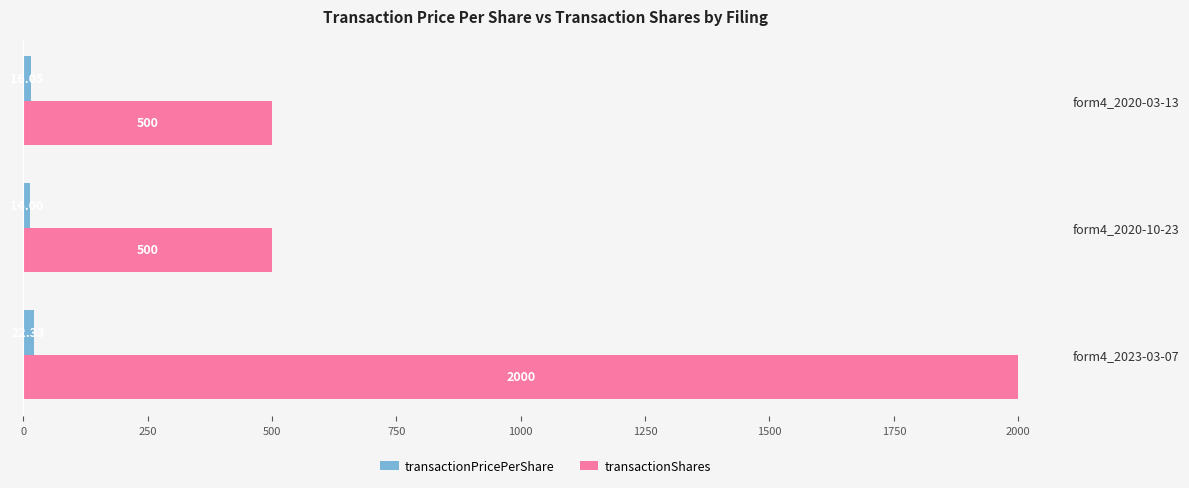

What are all the series names shown in the legend?

transactionPricePerShare, transactionShares